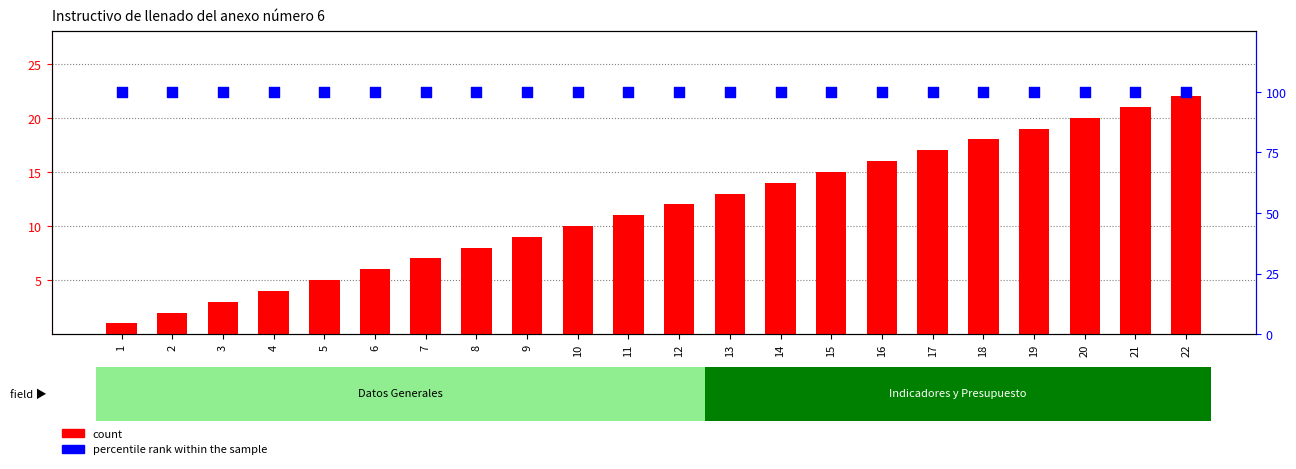

What are all the series names shown in the legend?

count, percentile rank within the sample